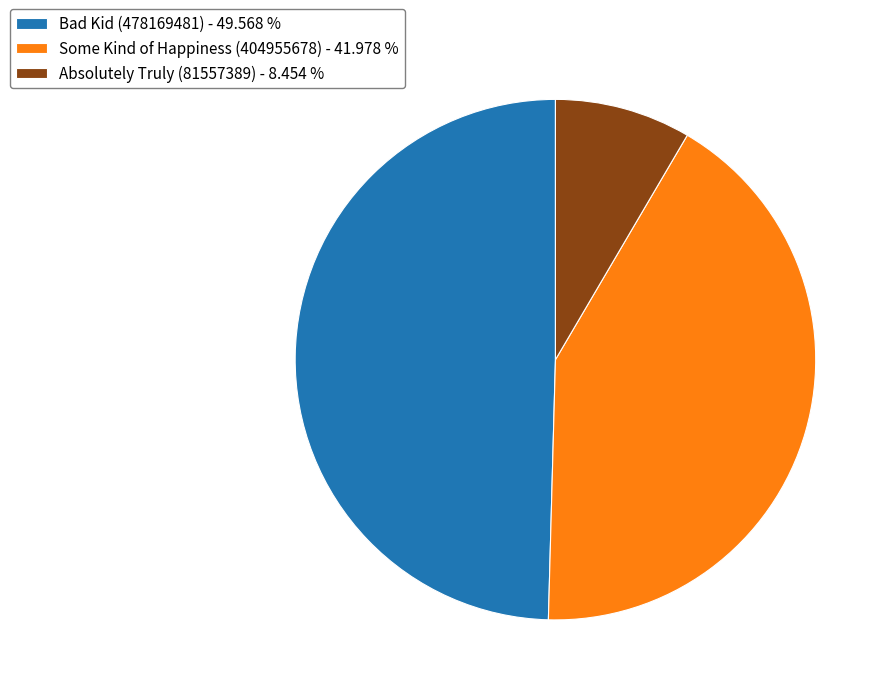

Which category has the biggest portion of the pie?

Bad Kid (478169481)